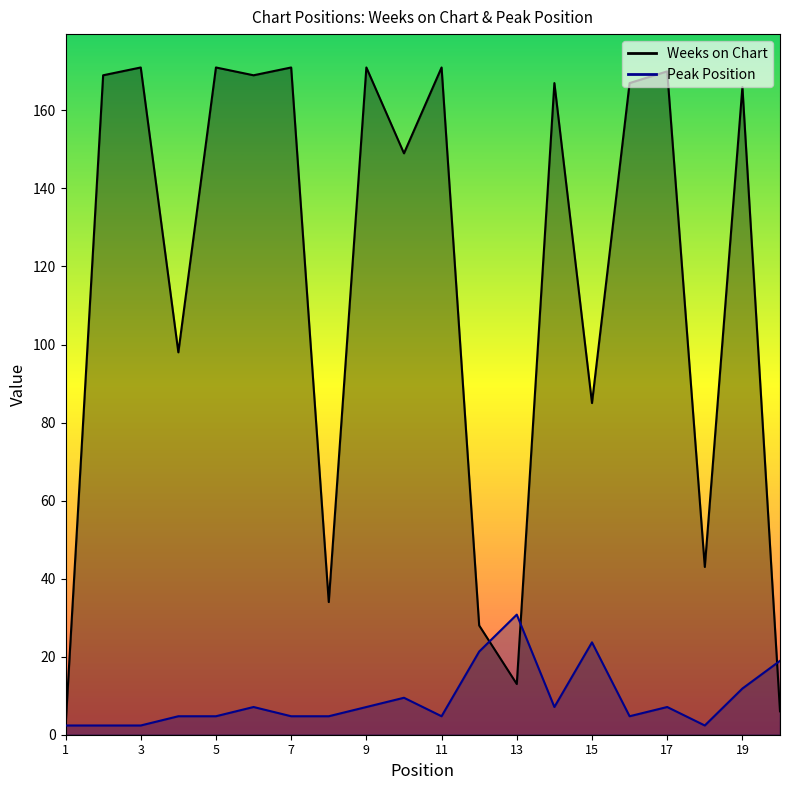

Which series has the largest total across all categories?

Weeks on Chart